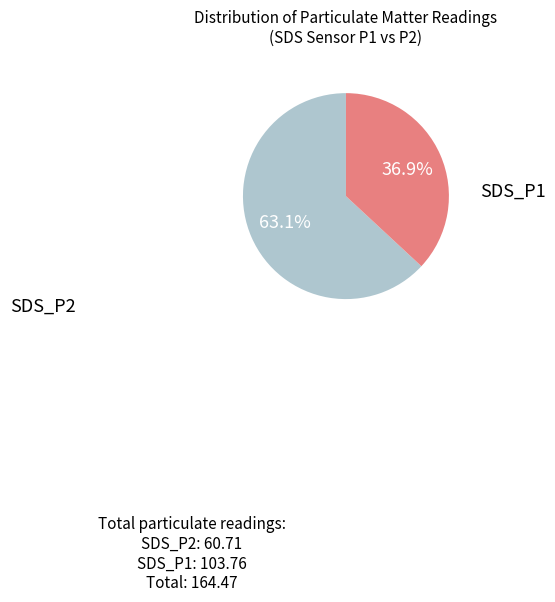

Is there a majority slice in this chart?

Yes